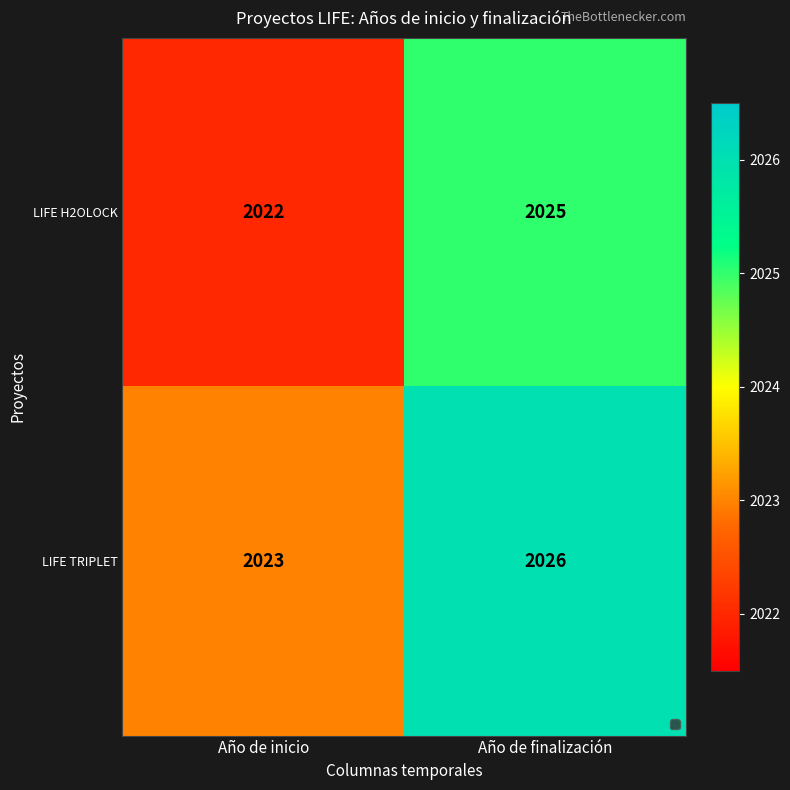

What is the average value of the LIFE H2OLOCK series?

2024